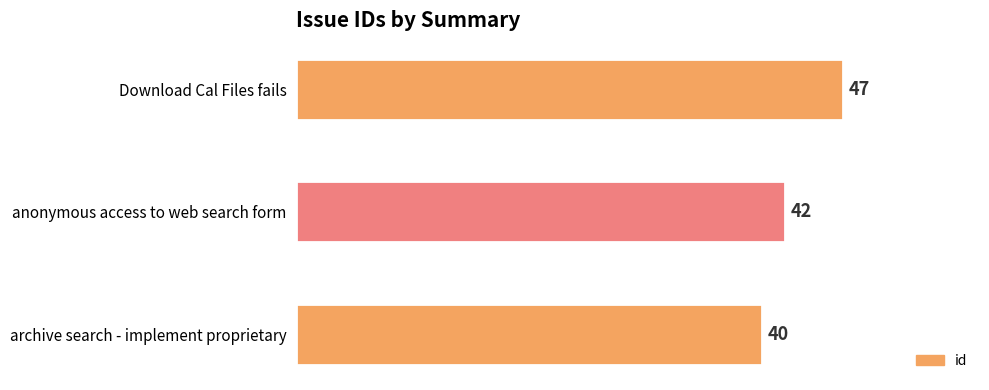

What is the ratio of the value at archive search - implement proprietary to the value at Download Cal Files fails?

0.9